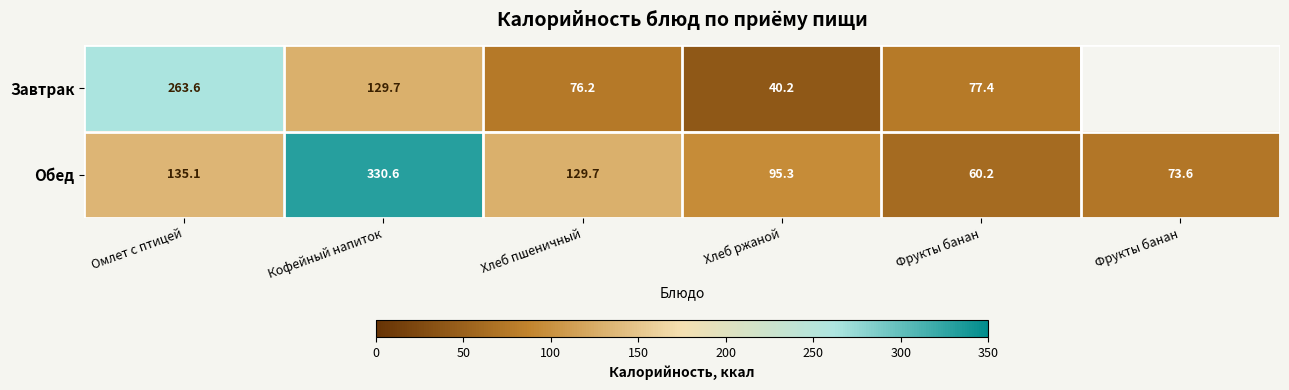

What is the approximate value of Завтрак at Хлеб пшеничный?

76.2